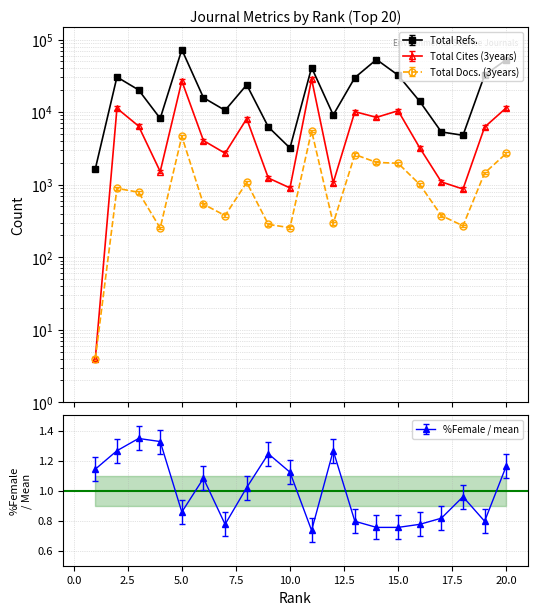

What is the minimum value shown in the chart?

0.7